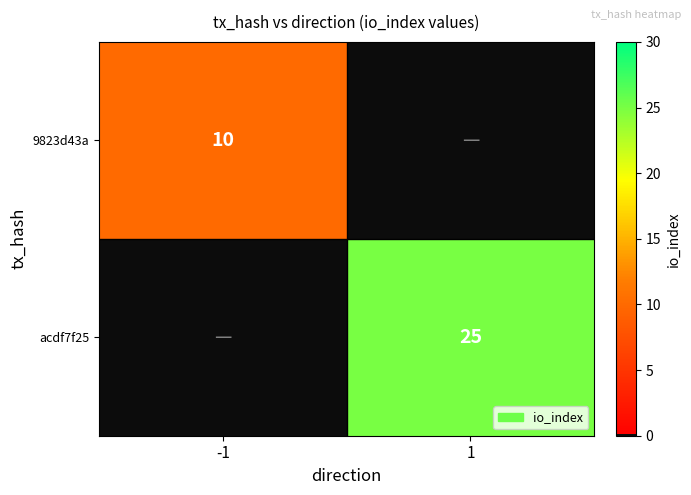

The acdf7f25 series shows 7 at 1. True or false?

False